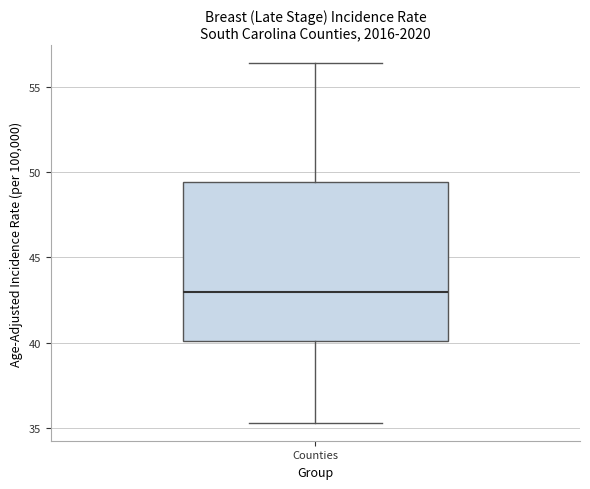

Transcribe this box plot: give where the median line is, the range the box spans, and where the two whiskers end, as read against the y-axis. The values are not printed on the chart, so give them approximately, as read against the axis.

median 43.0, box 40.0 to 49.5, whiskers 35.5 to 56.5